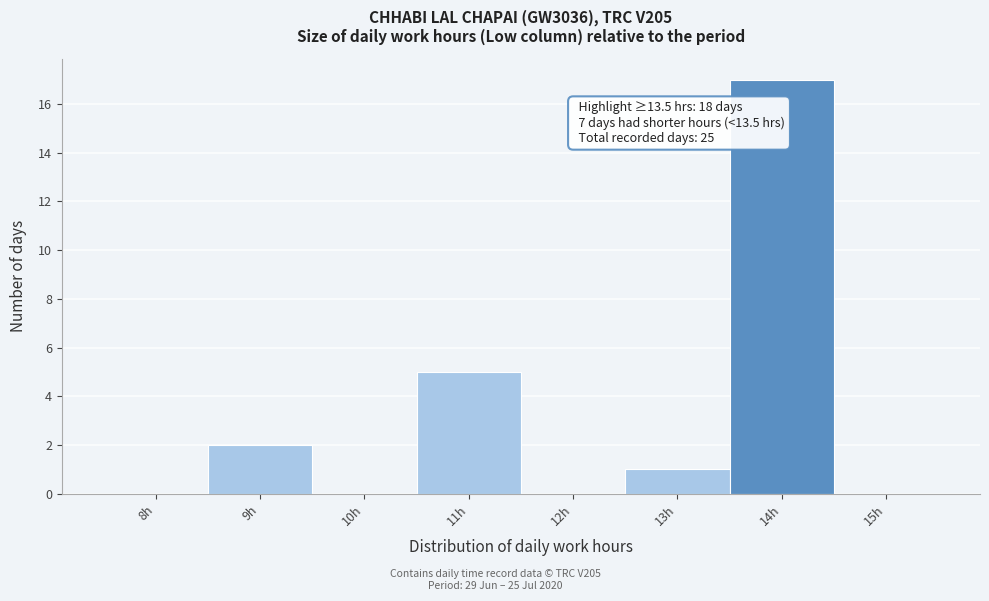

Reading right to left, extract all data points from this chart.

15h=0	14h=17	13h=1	12h=0	11h=5	10h=0	9h=2	8h=0